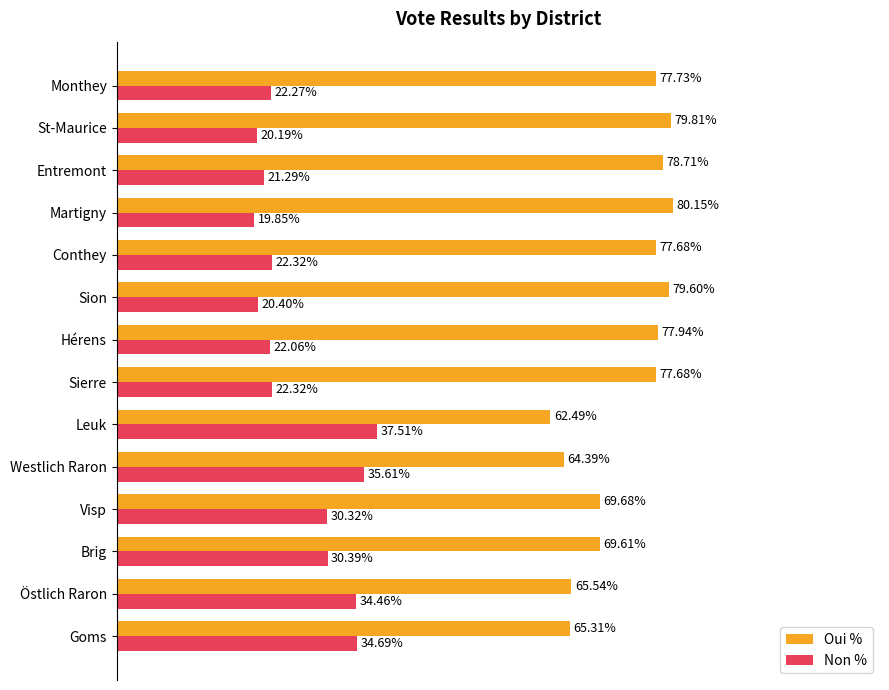

At which label does Non % reach its peak?

Leuk